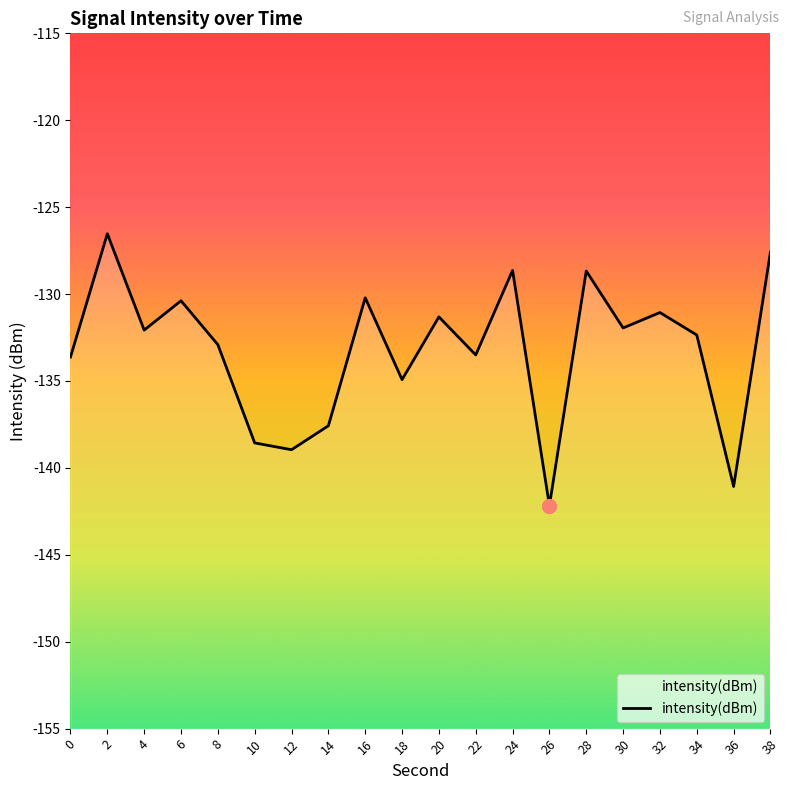

How many data points are above -132?

9